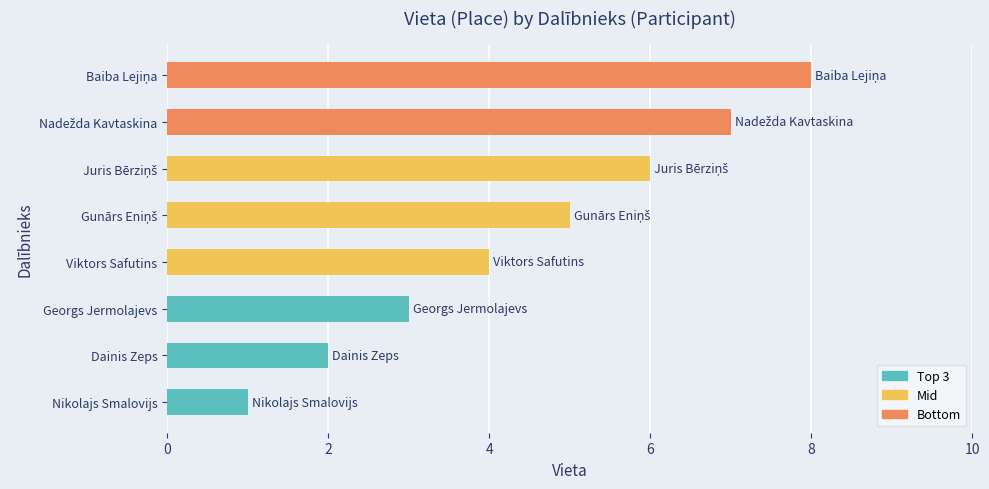

Count the number of categories in the chart.

8